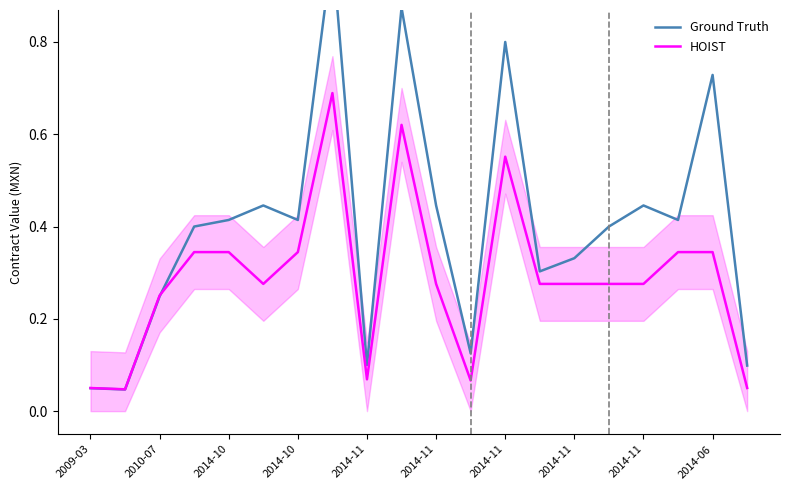

Which series has the widest spread of values?

Ground Truth